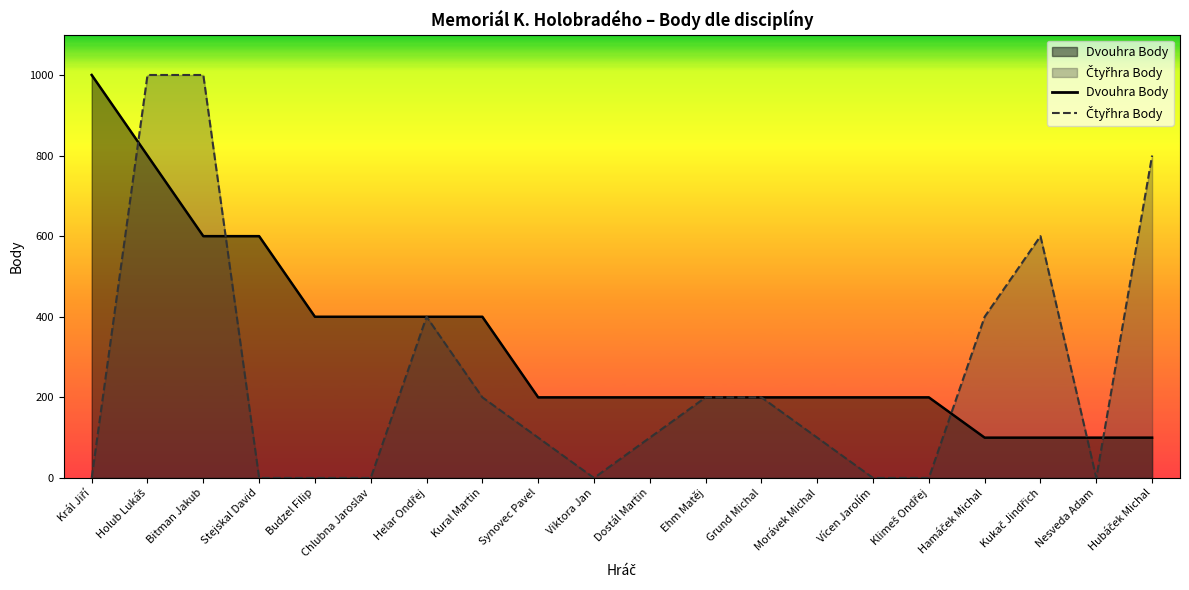

True or false: Čtyřhra Body has a value of -470 at Klimeš Ondřej.

False